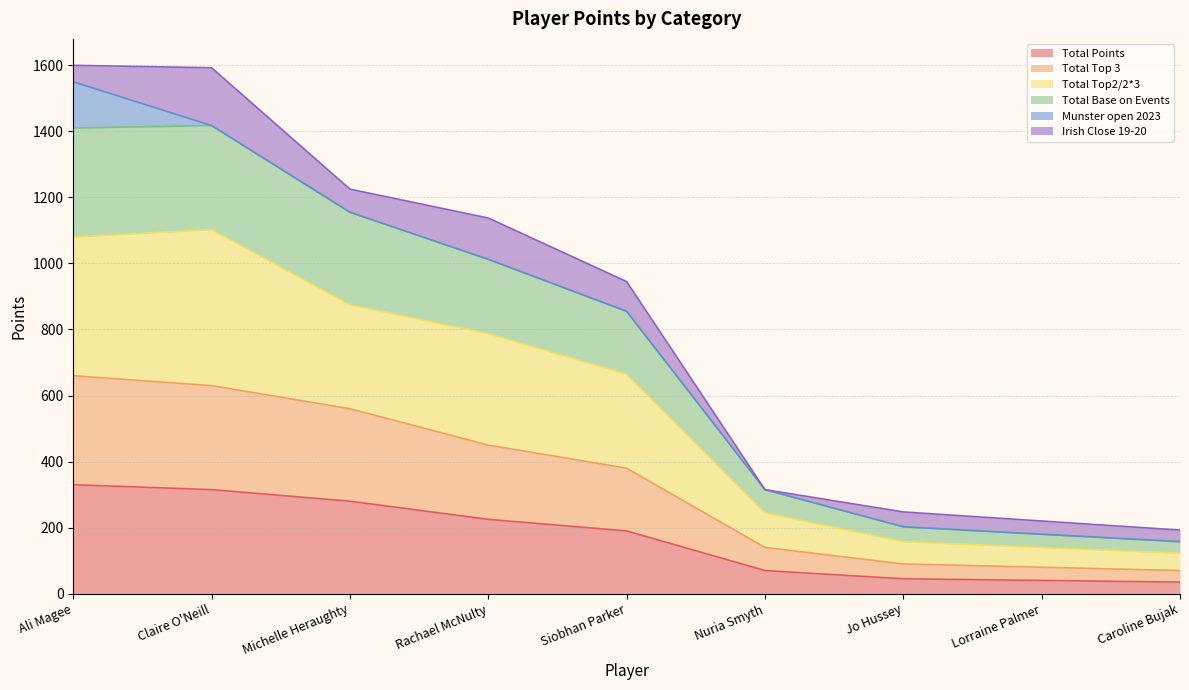

True or false: Total Top 3 and Total Points cross at least once.

False